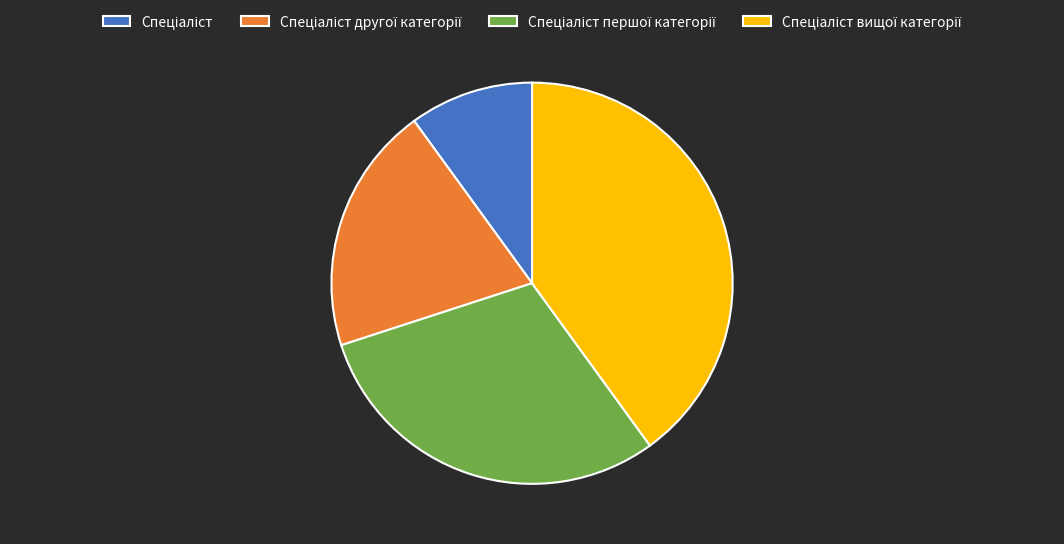

Is there a majority slice in this chart?

No